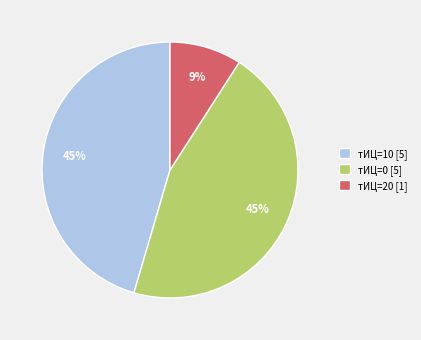

Which slice is the smallest?

тИЦ=20 [1]